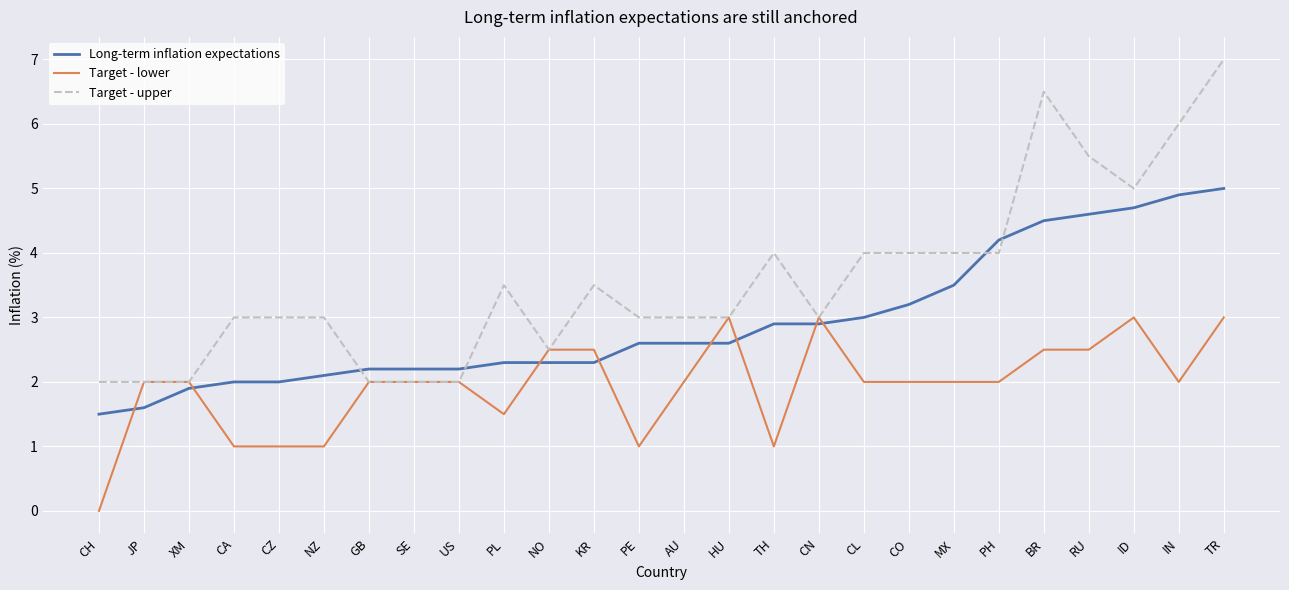

Which series has the largest range (max minus min)?

Target - upper